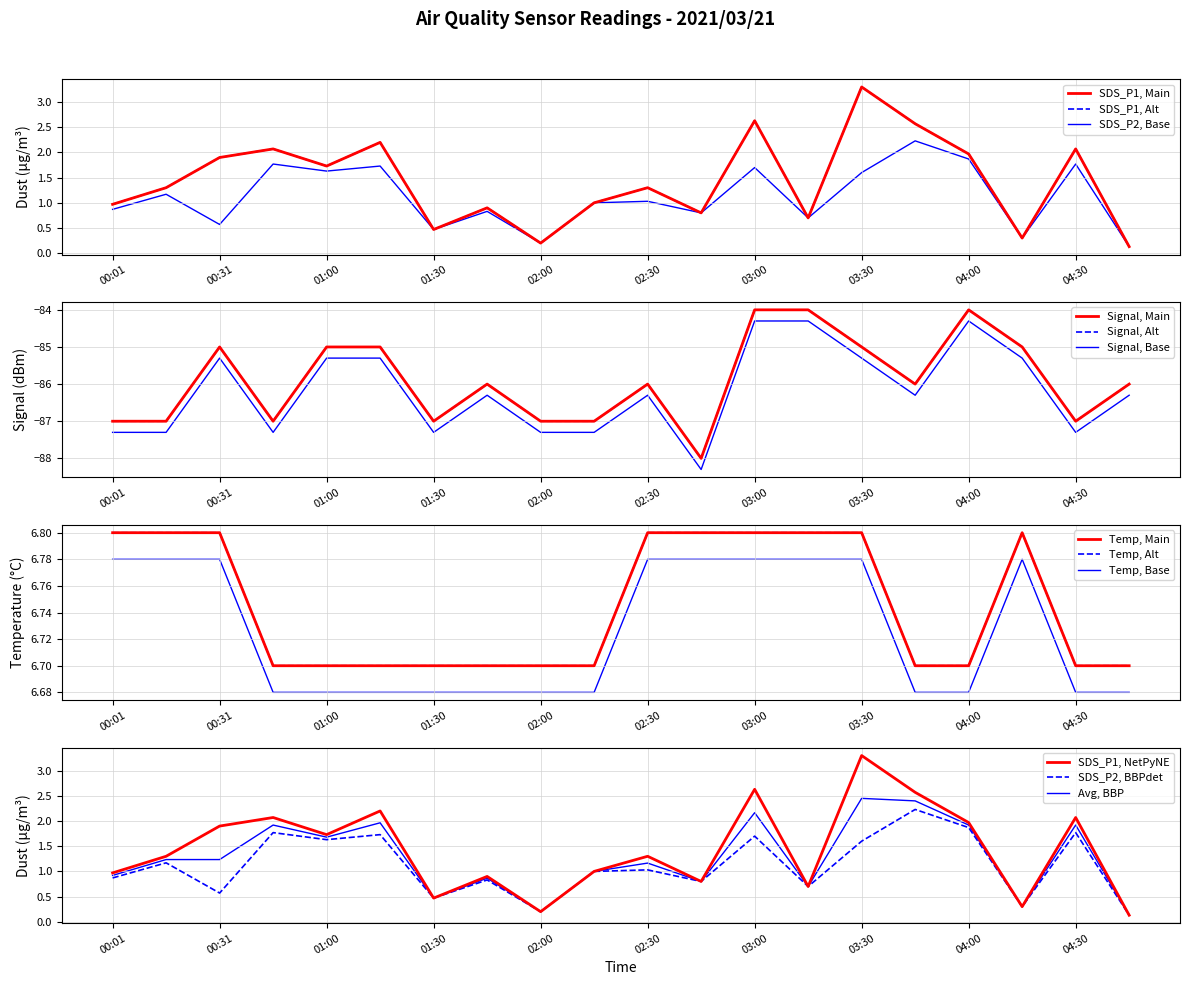

List the labels in order of Temp value, largest first.

00:01, 00:16, 00:31, 02:30, 02:45, 03:00, 03:15, 03:30, 04:15, 00:45, 01:00, 01:15, 01:30, 01:45, 02:00, 02:15, 03:45, 04:00, 04:30, 04:45